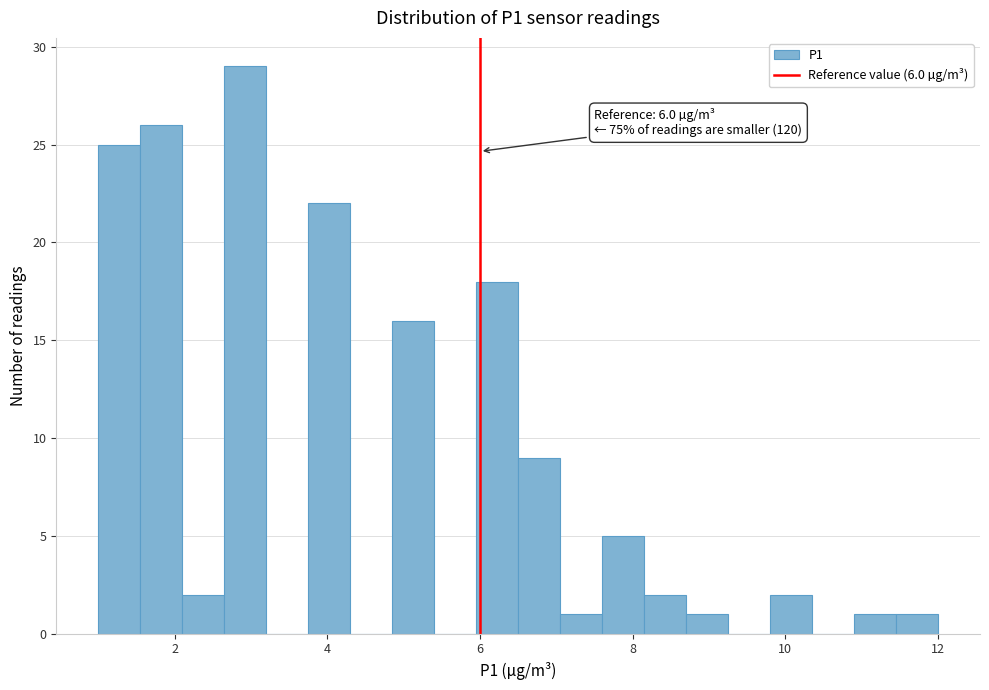

Read against the x-axis, roughly where is the centre of the tallest bar?

3.0